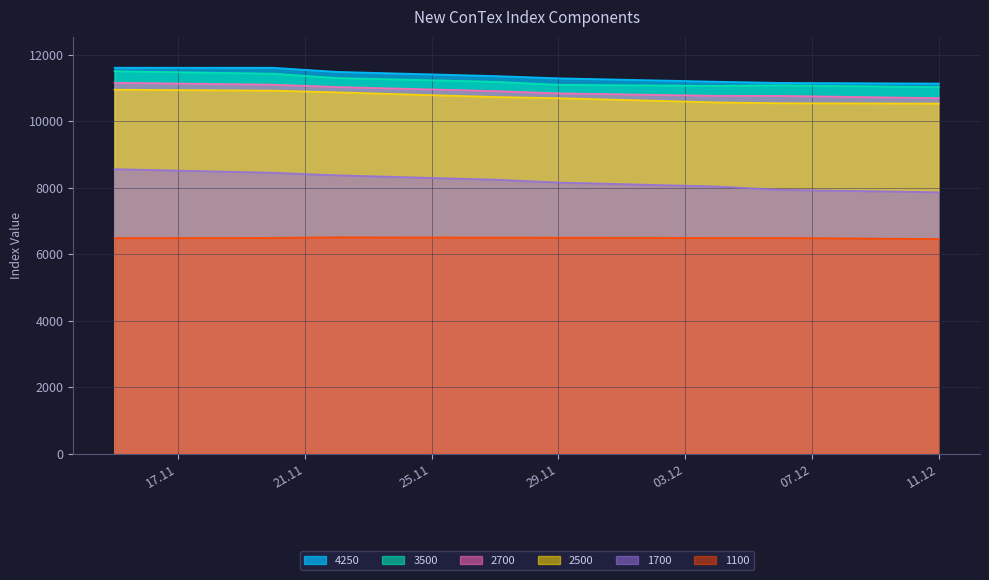

At which category is the sum across all series the highest?

15.11.2018